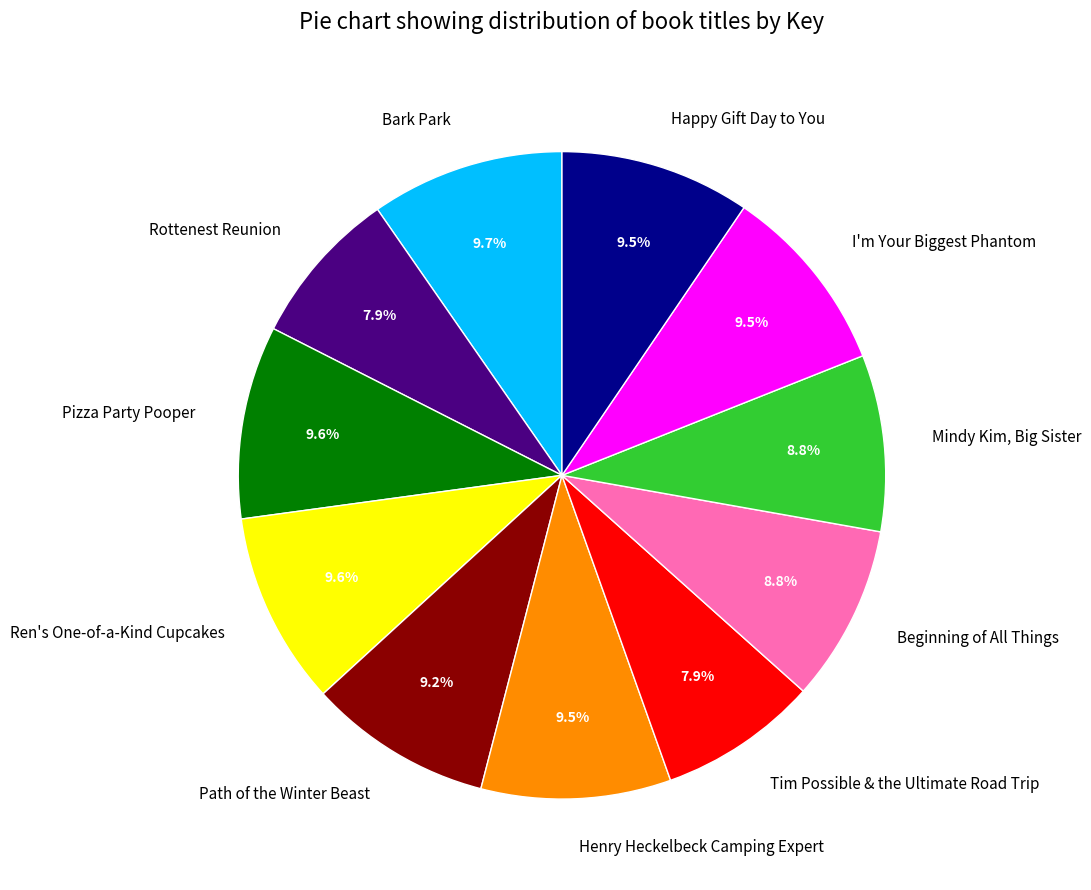

Between Rottenest Reunion and Ren's One-of-a-Kind Cupcakes, which is larger?

Ren's One-of-a-Kind Cupcakes